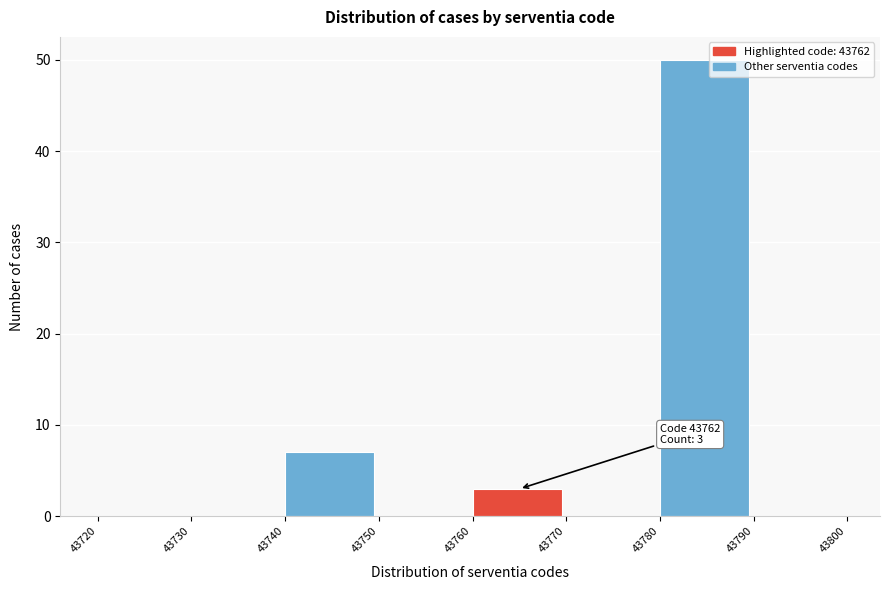

Which range on the x-axis has the tallest bar?

43780 to 43790